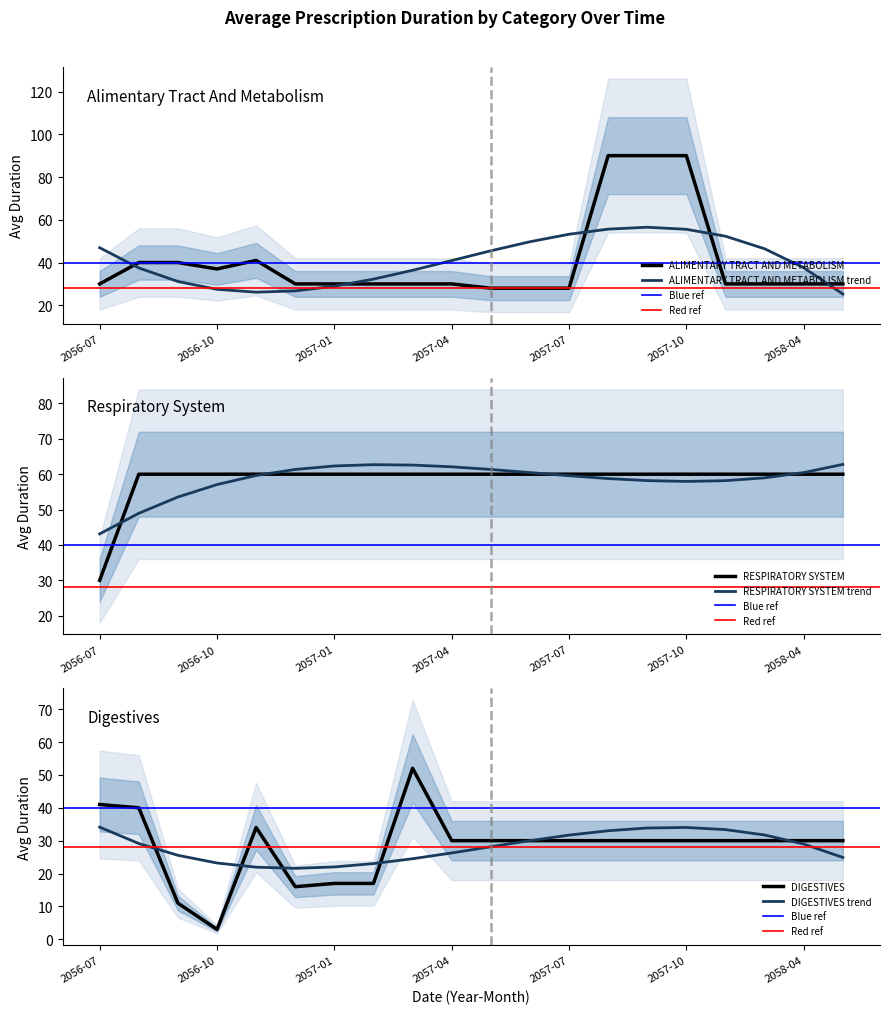

At which category does the chart reach its minimum across all series?

2056-10